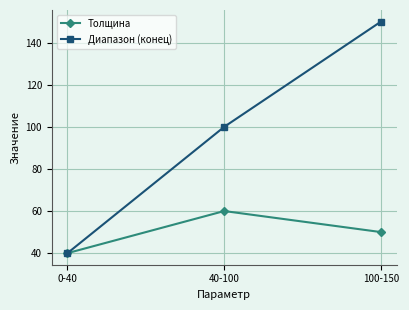

What is the label of the 3rd point from the right?

0-40